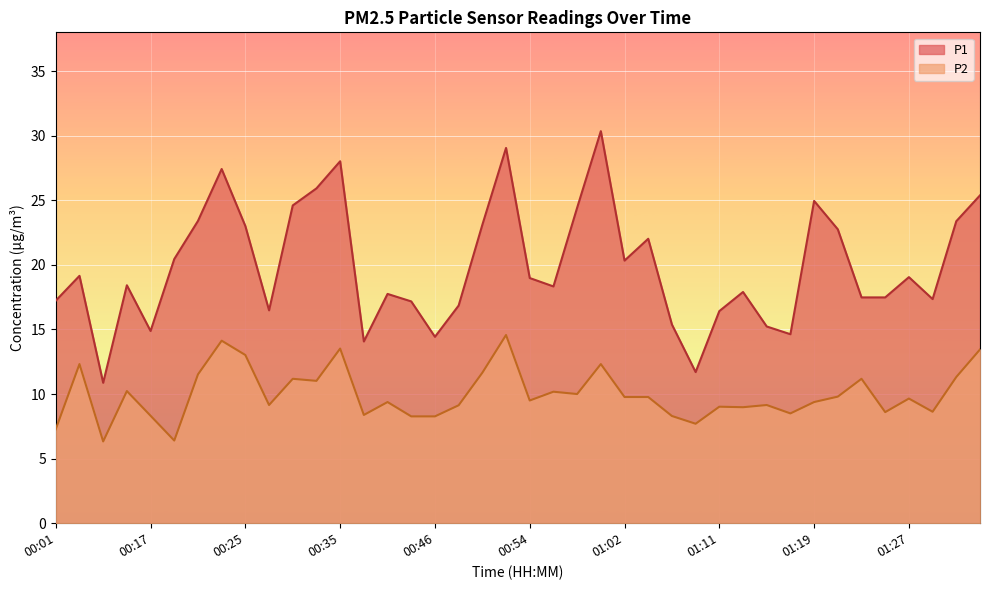

What is the difference between the P2 values at 01:21 and 00:44?

1.5